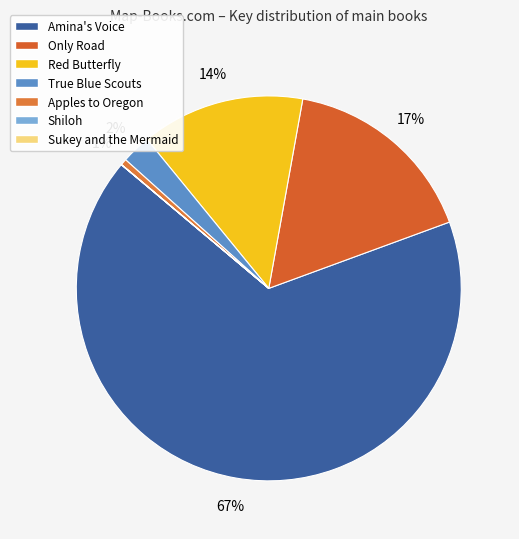

To the nearest percent, what is the average slice percentage?

14%